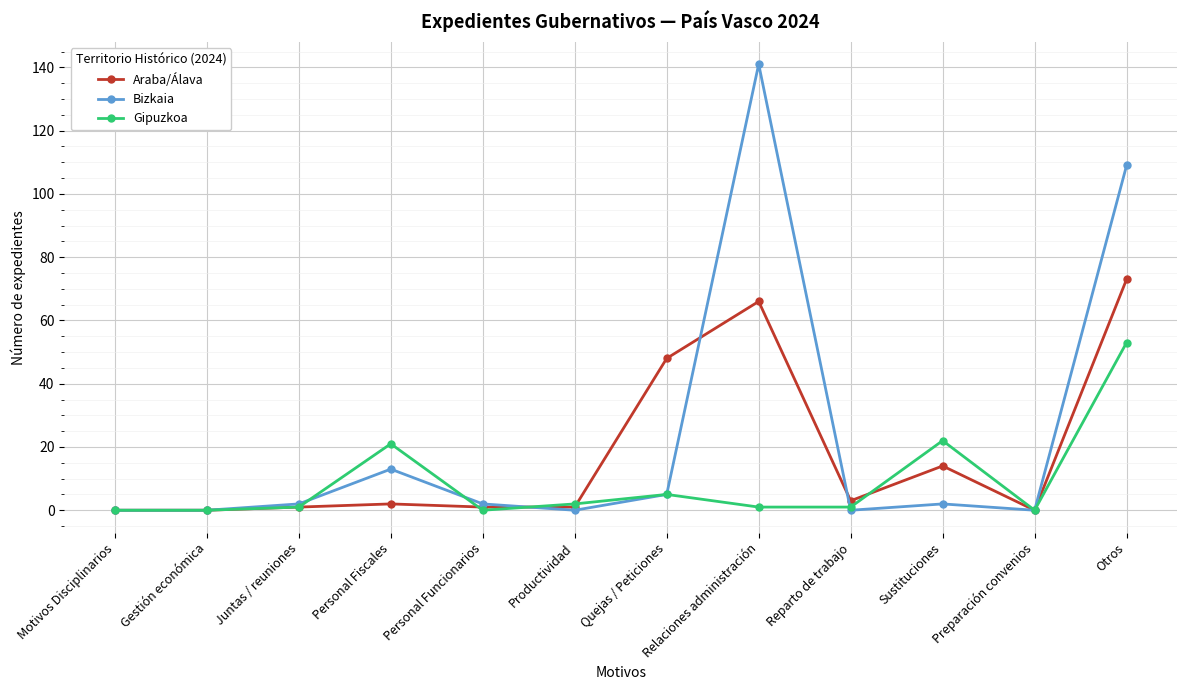

Reading right to left, list all the values displayed in this chart.

Araba/Álava: 73	0	14	3	66	48	1	1	2	1	0	0
Bizkaia: 109	0	2	0	141	5	0	2	13	2	0	0
Gipuzkoa: 53	0	22	1	1	5	2	0	21	1	0	0